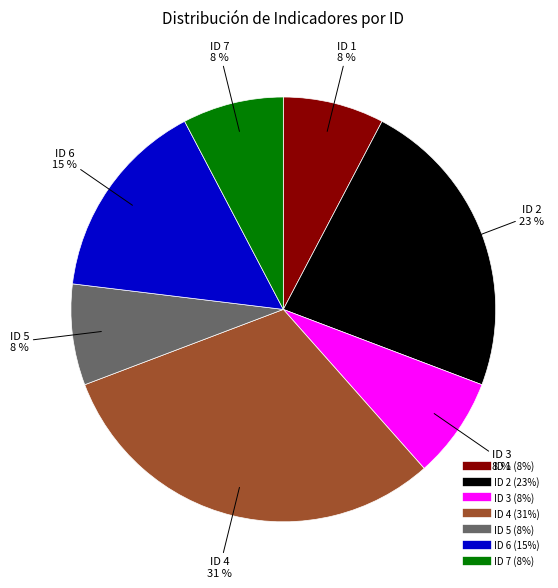

To the nearest percent, what is the difference between the largest and smallest slice percentages?

23%